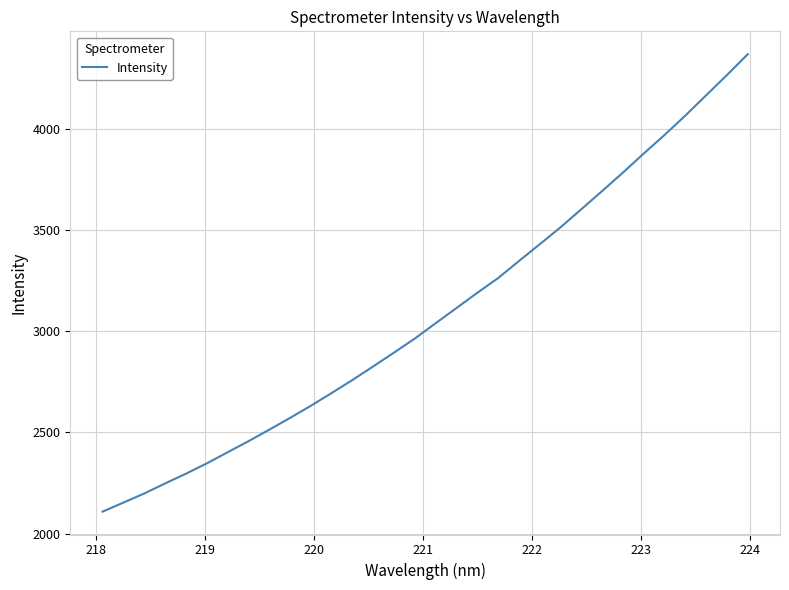

What is the average value?

3085.4